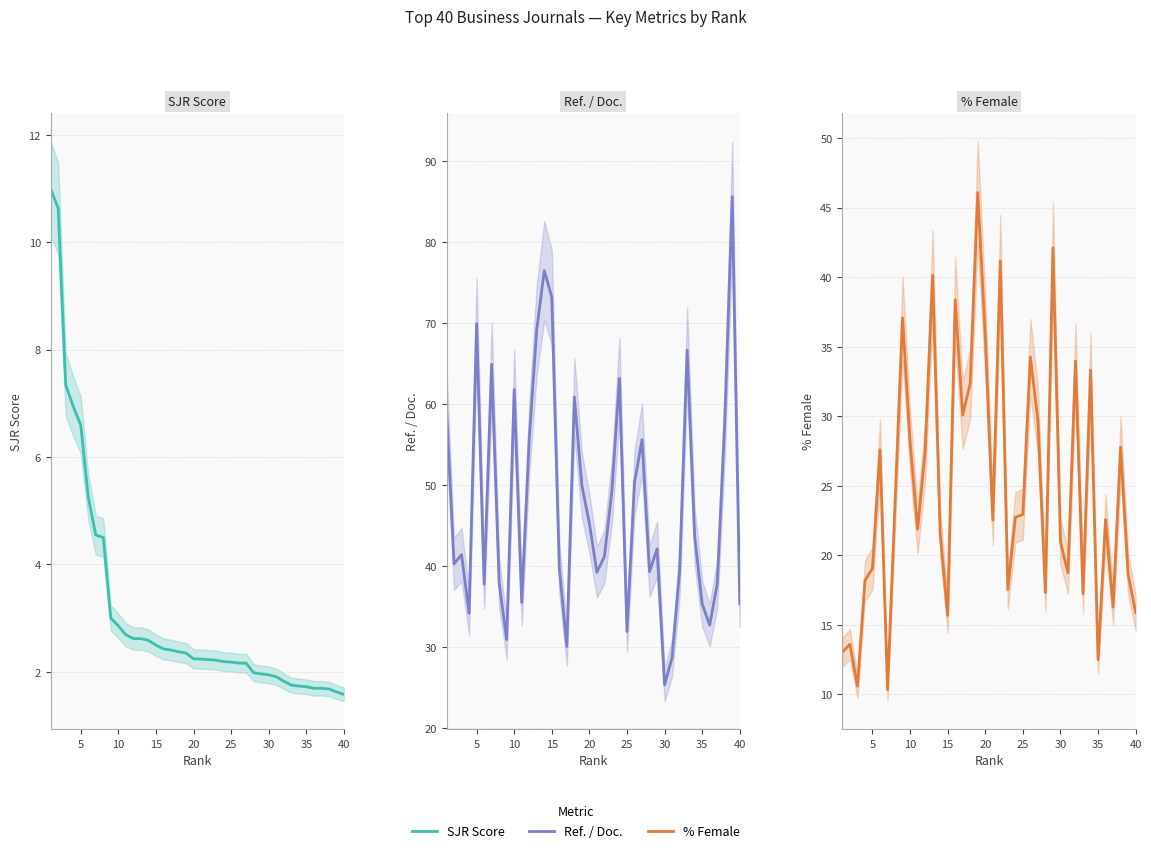

How many series are shown in this chart?

3